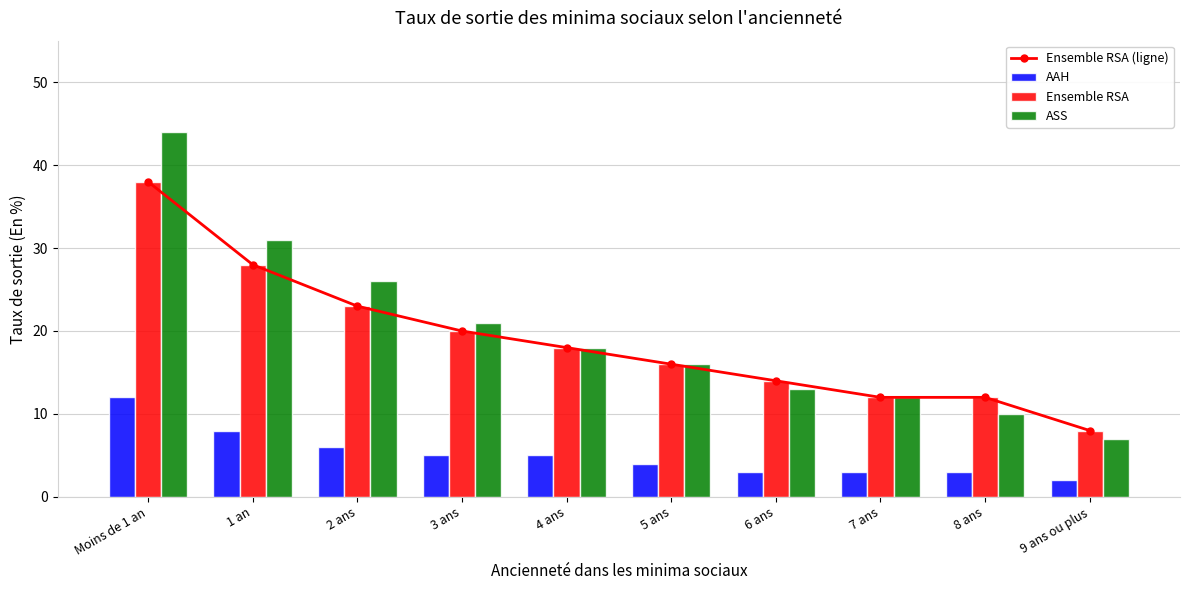

What is the approximate value of Ensemble RSA at 1 an, to the nearest 5?

30